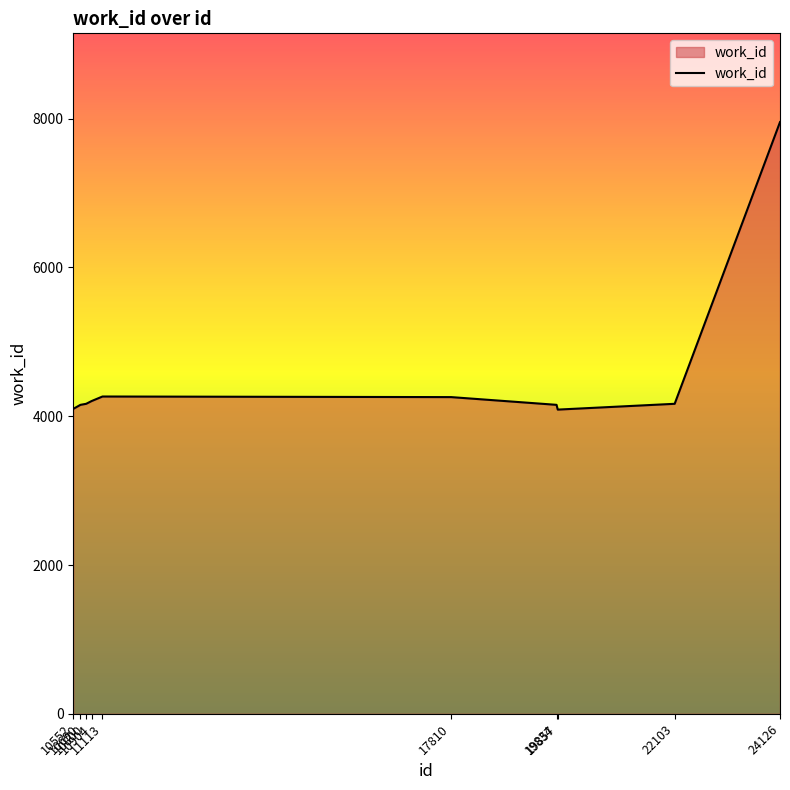

What is the difference between the maximum and minimum values?

3865